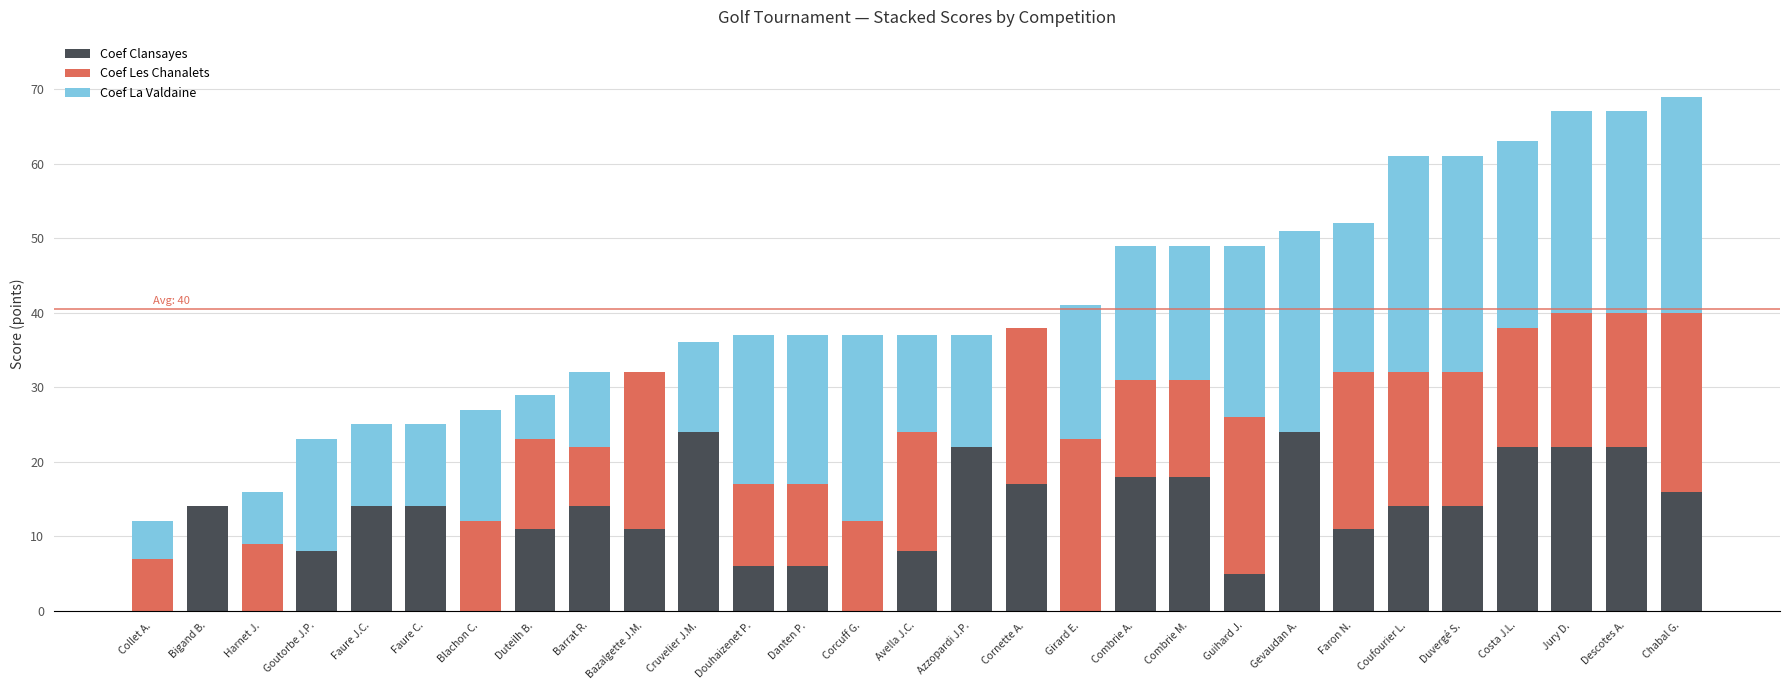

What is the sum of the Coef Clansayes values at Corcuff G. and Chabal G.?

16